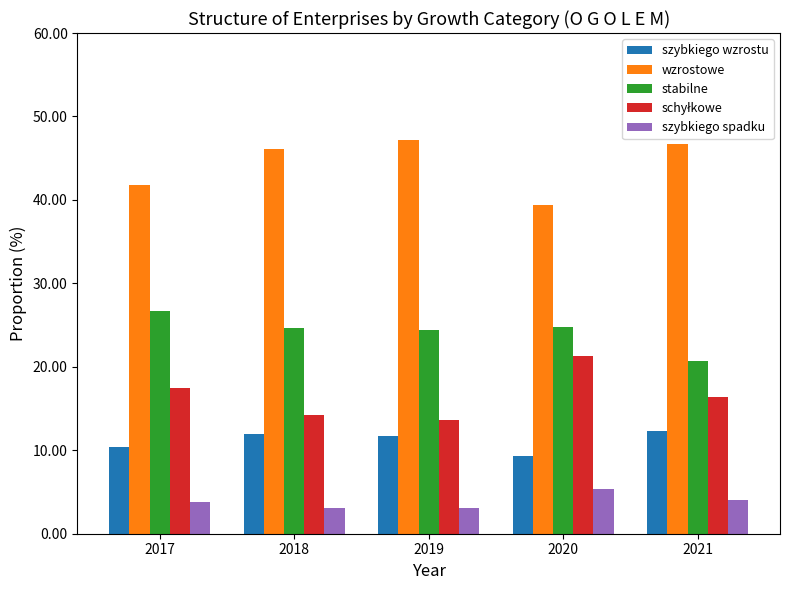

At how many categories does at least one series exceed 44?

3